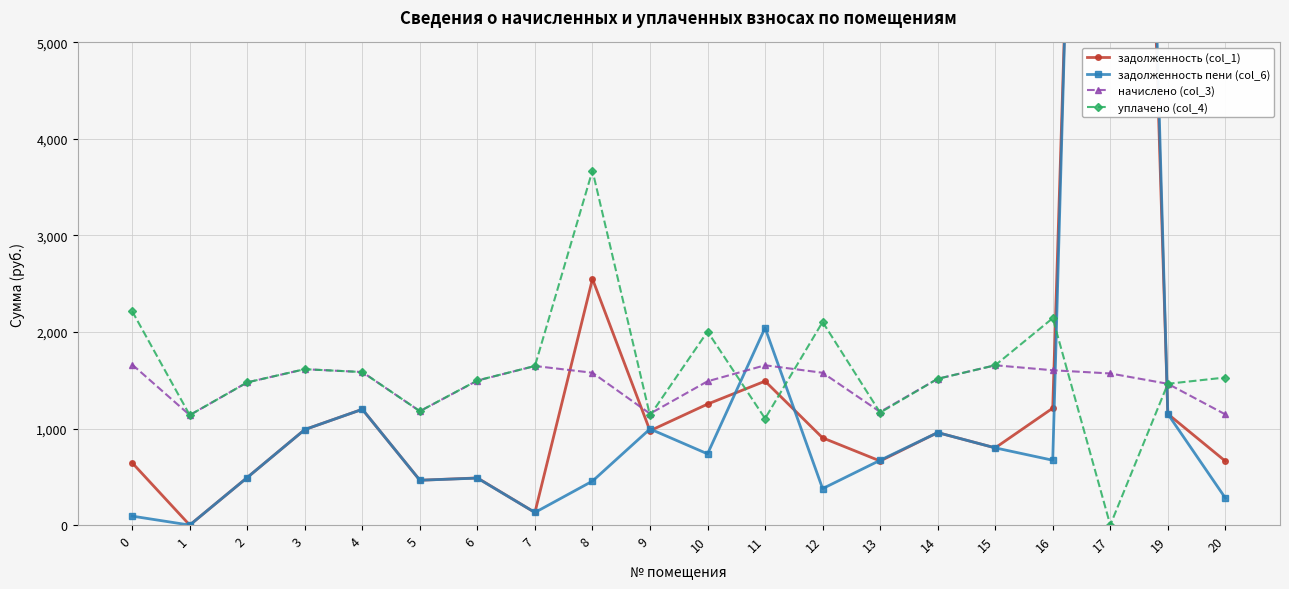

Is this an area chart (filled region under the line)?

No